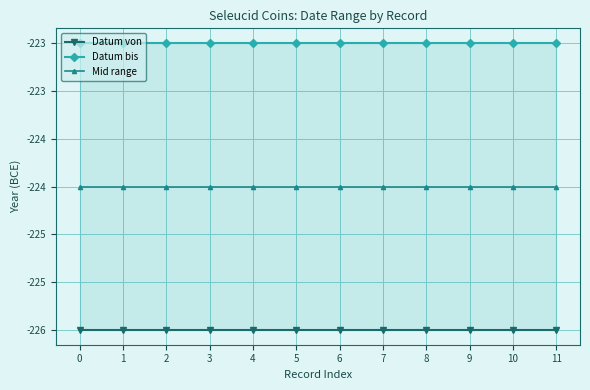

Which series changed the most between 1 and 3?

Datum von